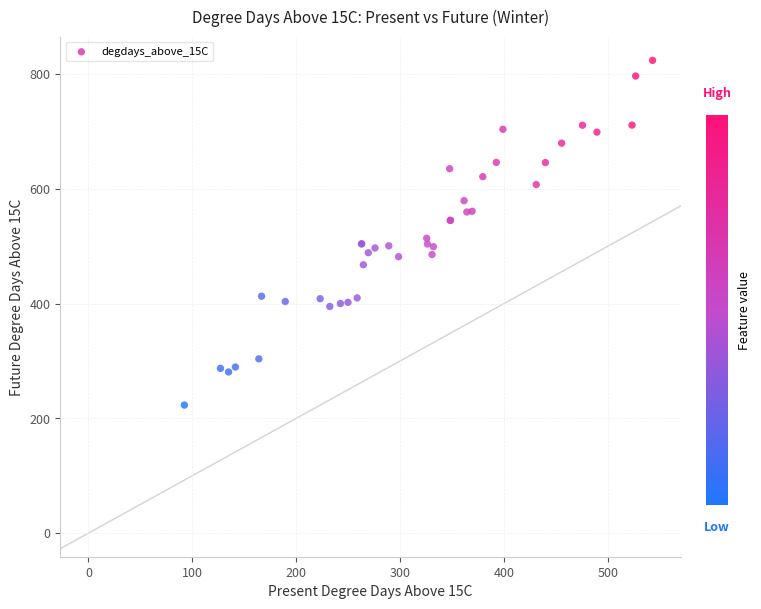

What Y value in the scatter plot is closest to 523?

513.7